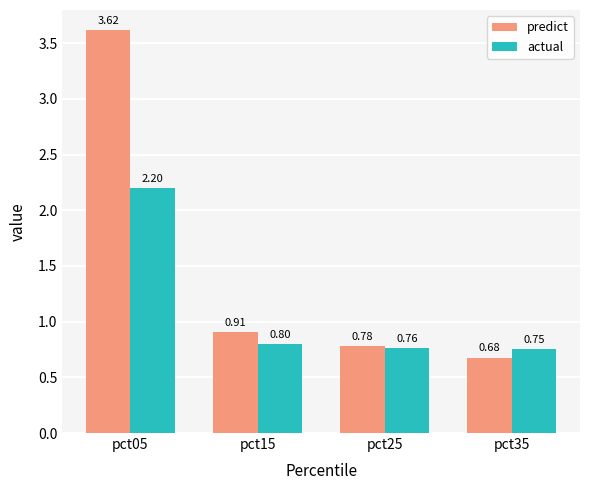

Count the number of data series in this chart.

2